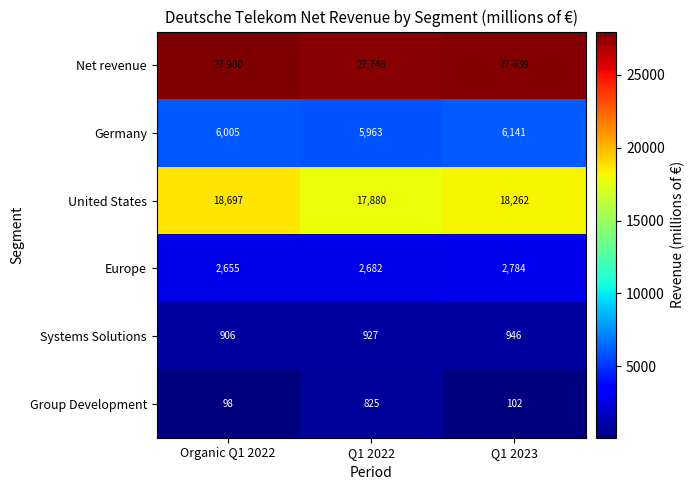

Rank the series at Organic Q1 2022 from highest to lowest value.

Net revenue, United States, Germany, Europe, Systems Solutions, Group Development